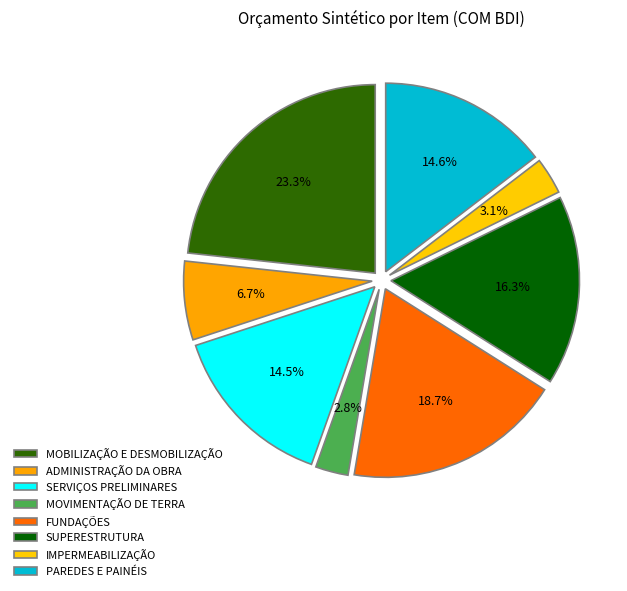

To the nearest percent, what portion does IMPERMEABILIZAÇÃO represent?

3%